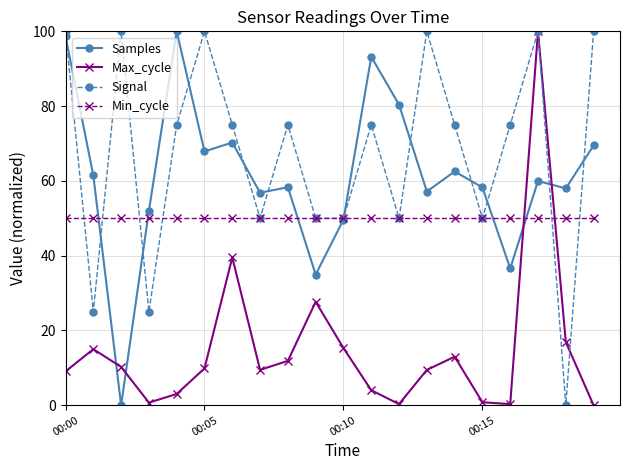

Which series has the largest total across all categories?

Signal